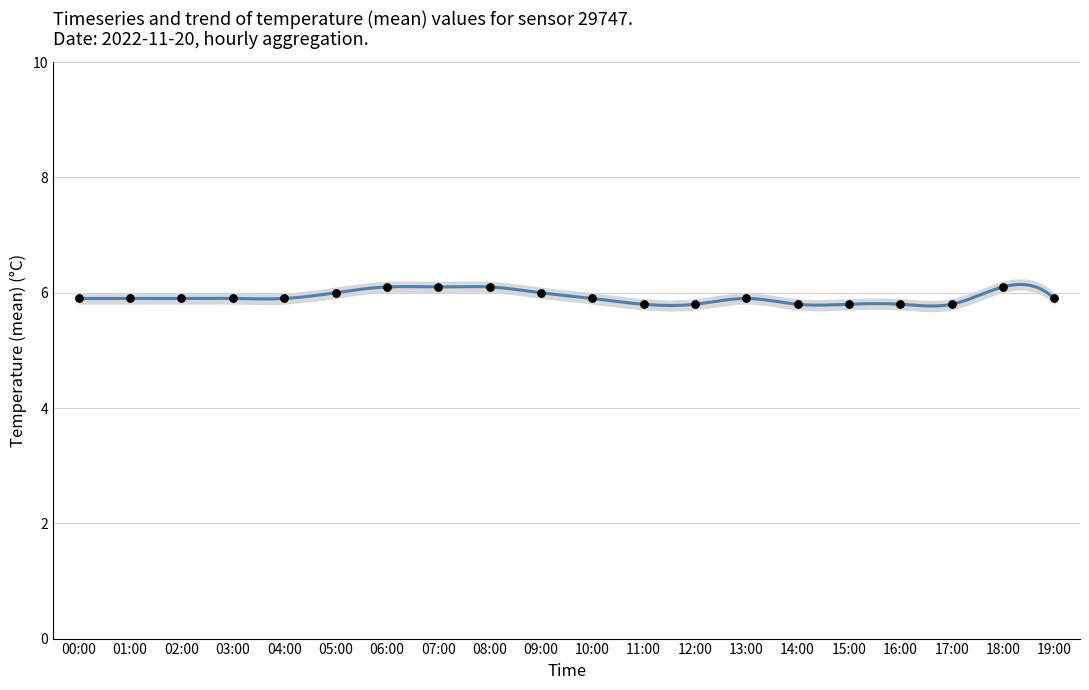

What is the ratio of the value at 01:00 to the value at 09:00?

1.0